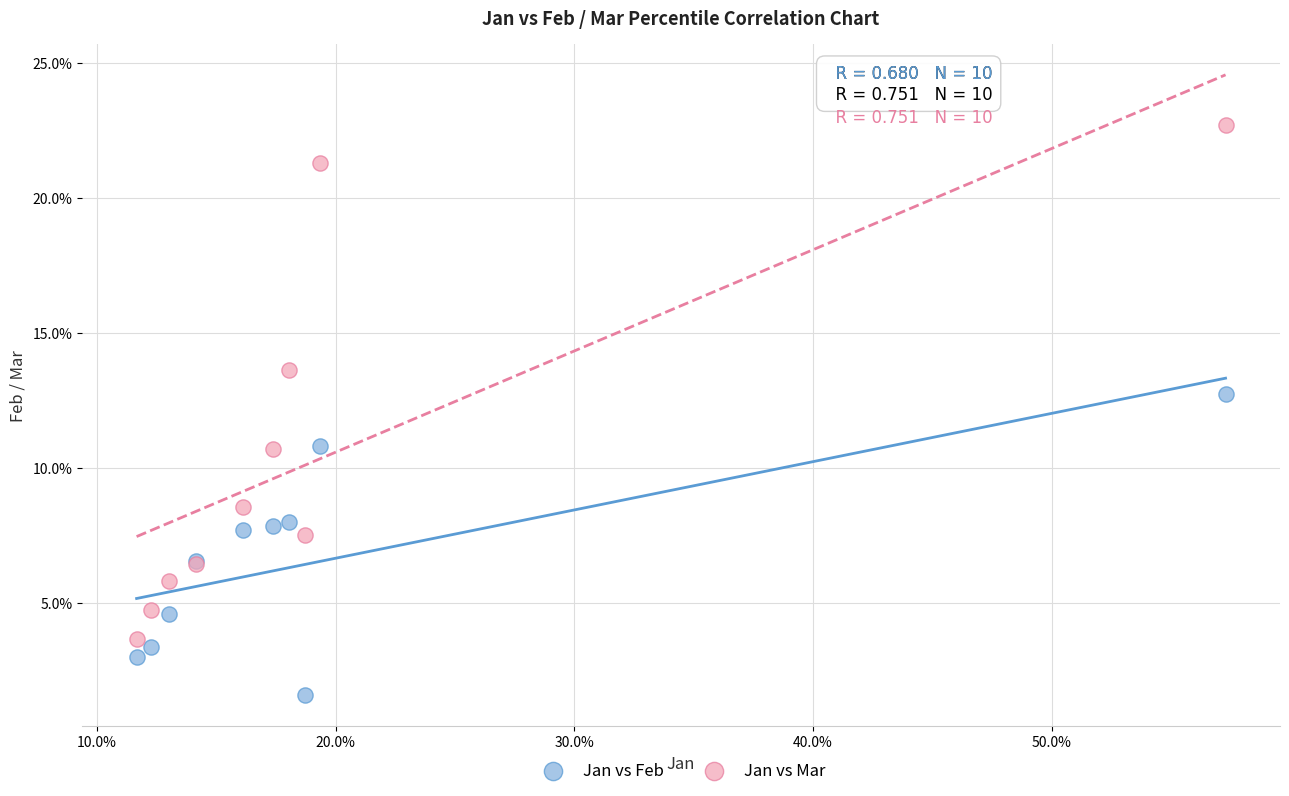

Which series contains the lowest Y value?

Jan vs Feb